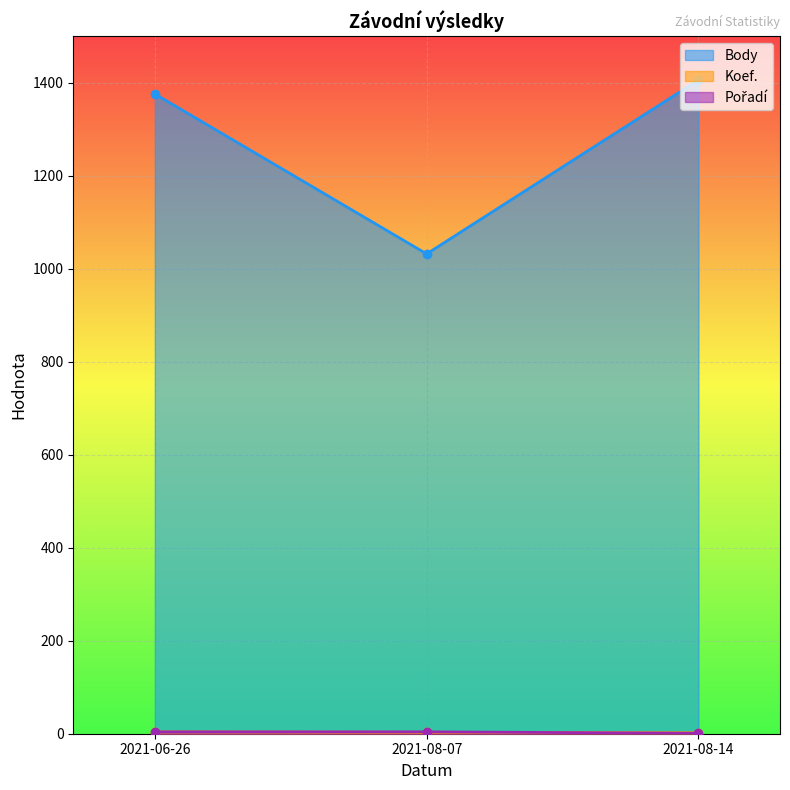

What is the difference between the maximum and minimum values in the Pořadí series?

3